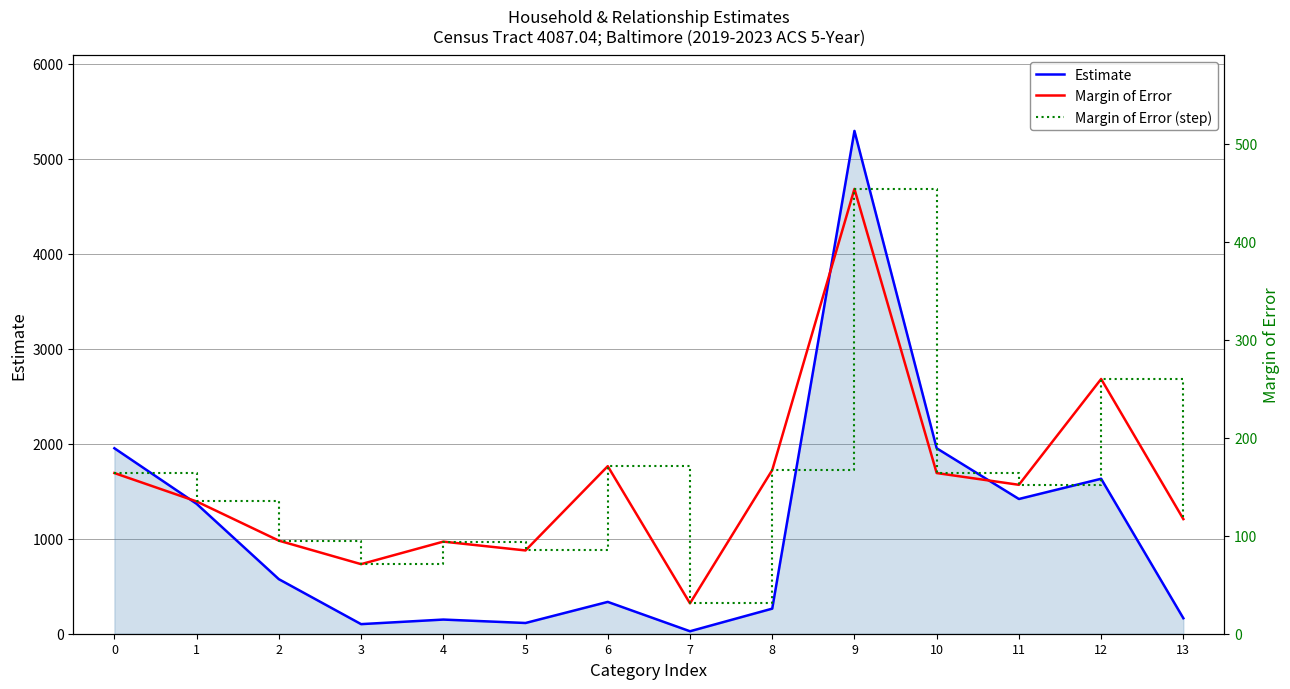

True or false: Estimate and Margin of Error cross at least once.

True